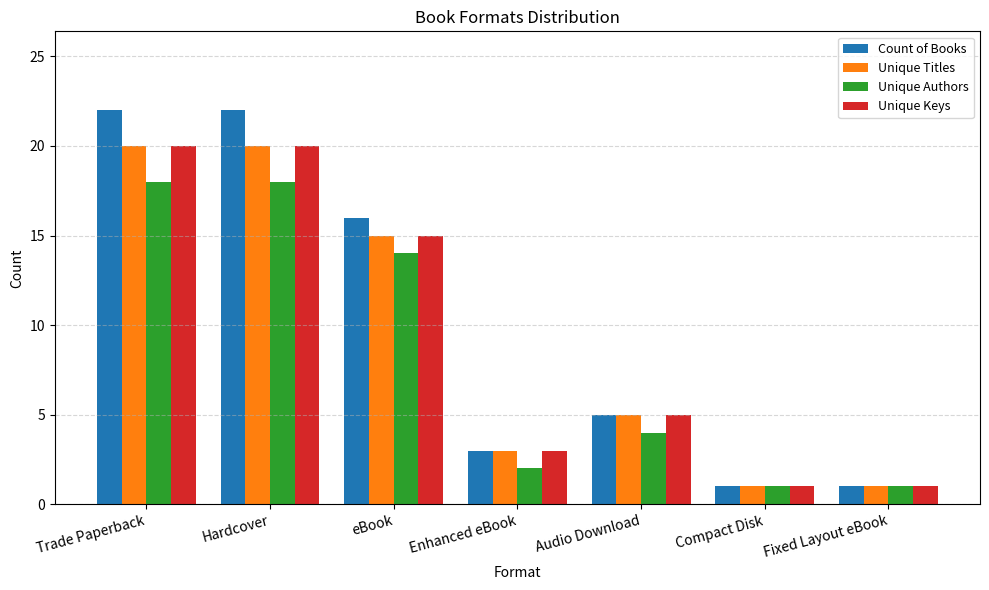

Are the bars horizontal?

No